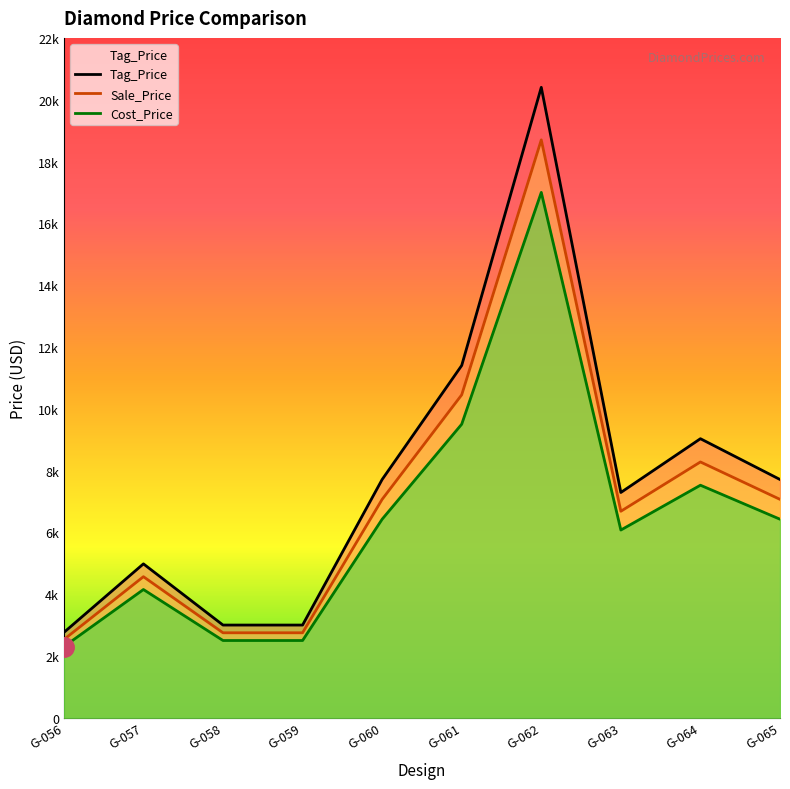

What is the value of the Cost_Price point at the 9th from the left?

7525.0